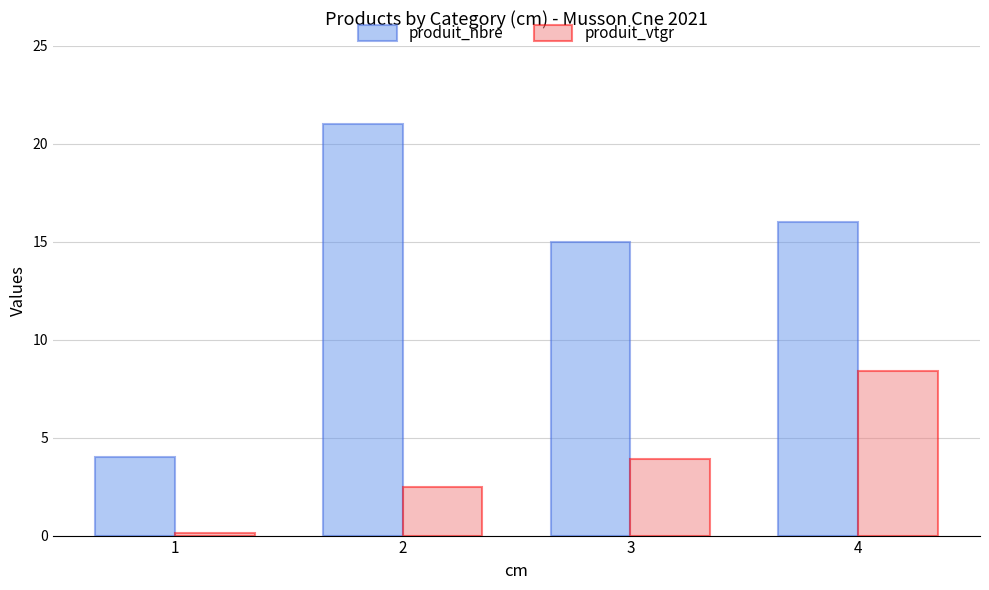

What is the sum of the produit_nbre values at 4 and 3?

31.0